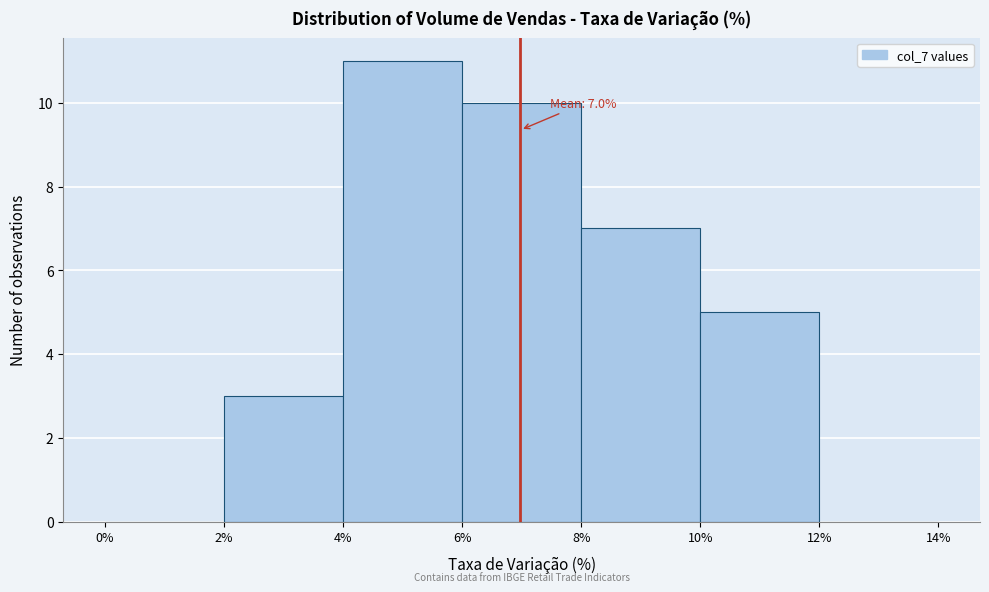

Which range on the x-axis has the tallest bar?

4% to 6%